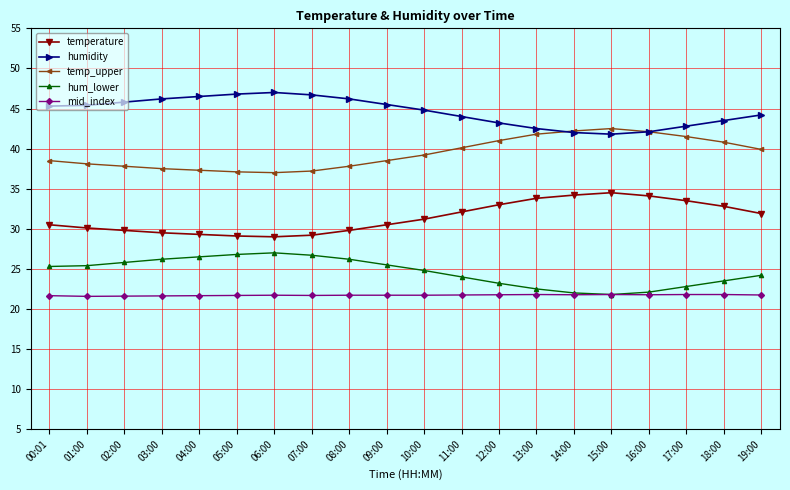

Does the chart have visible grid lines?

Yes